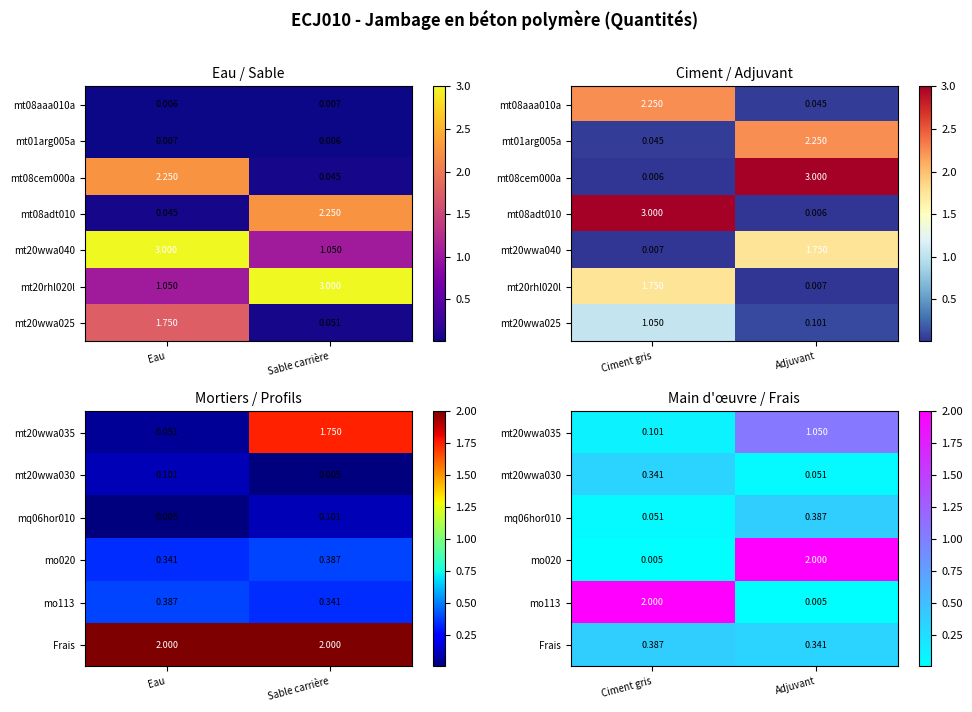

What is the difference between the highest and lowest values at Adjuvant?

2.0